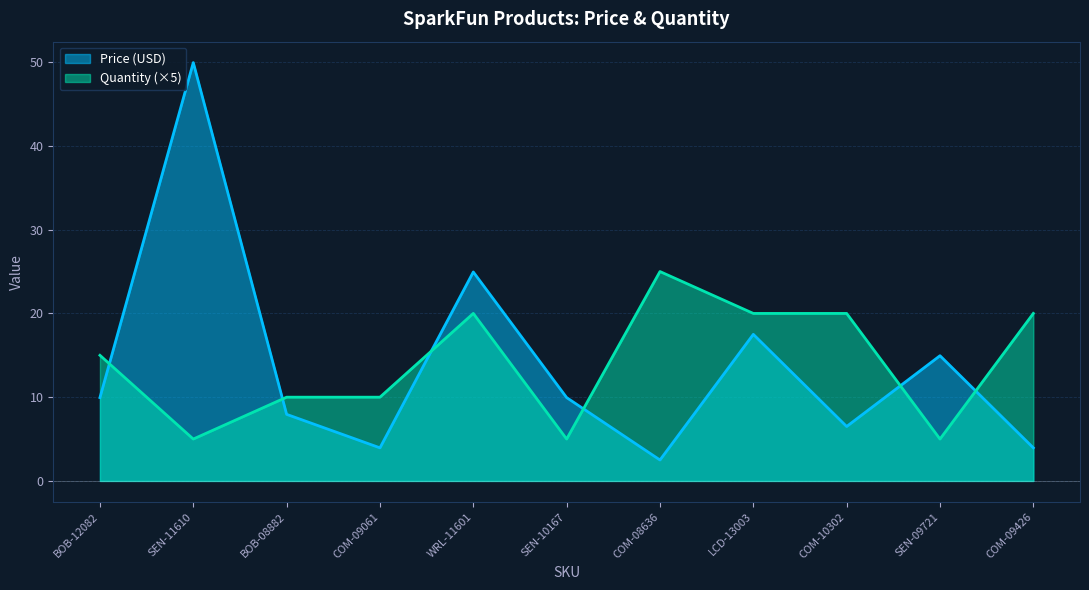

True or false: Quantity has a value of 44.3 at COM-08636.

False